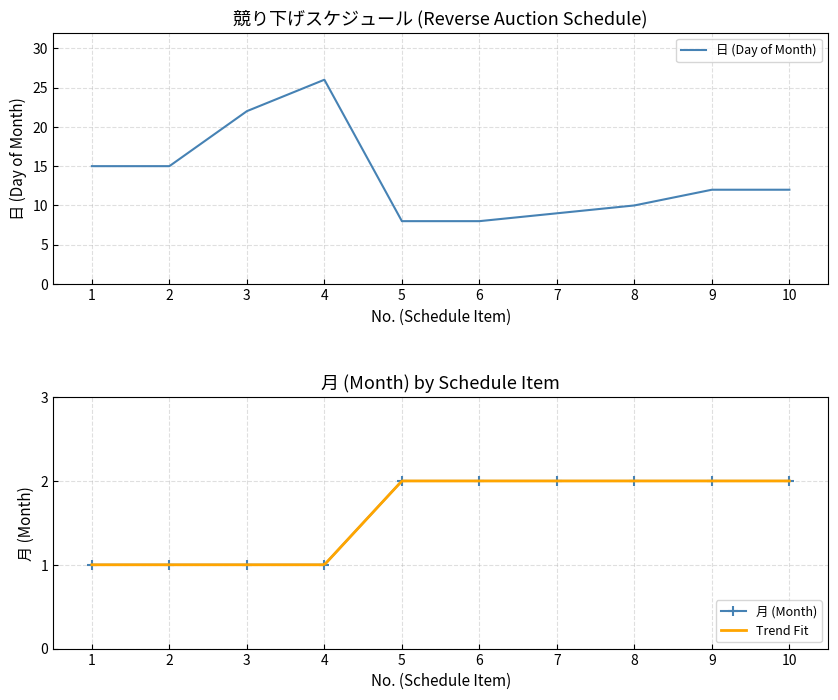

How many data points in 日 (Day of Month) are above 12?

4